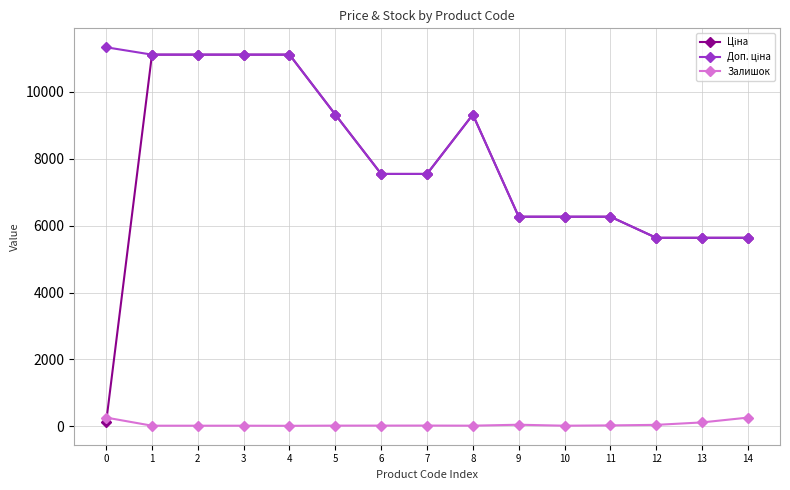

What is the highest value of the Залишок series?

260.0